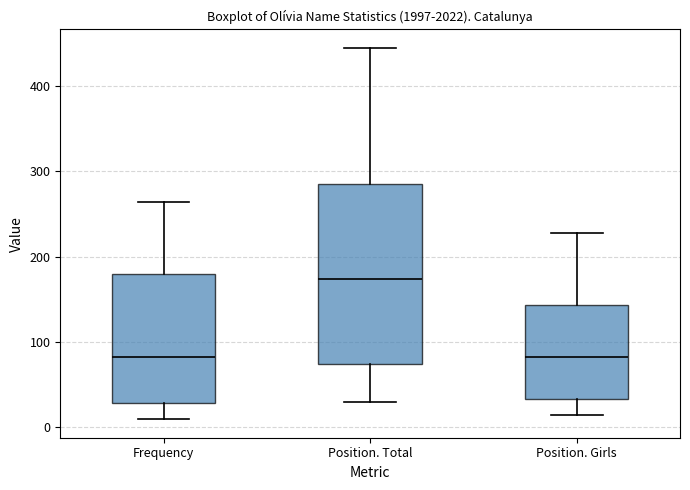

Which box's median line is the highest?

Position. Total